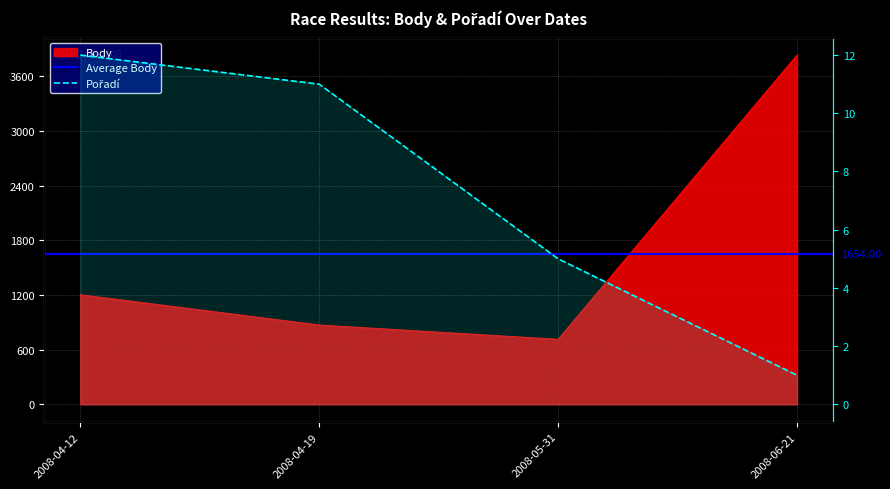

Which label corresponds to the largest value in the chart?

2008-06-21